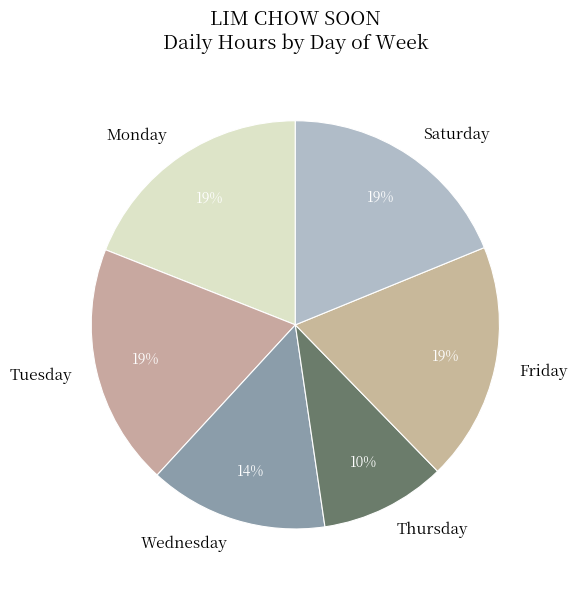

To the nearest percent, what percentage of the pie is Saturday?

19%